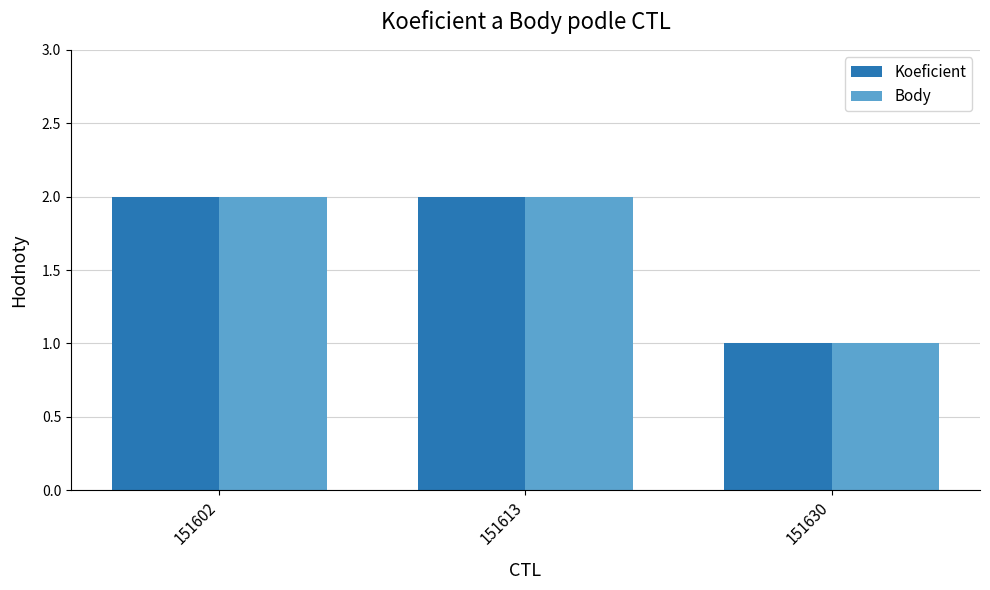

The value of Koeficient at 151630 is 1. True or false?

True